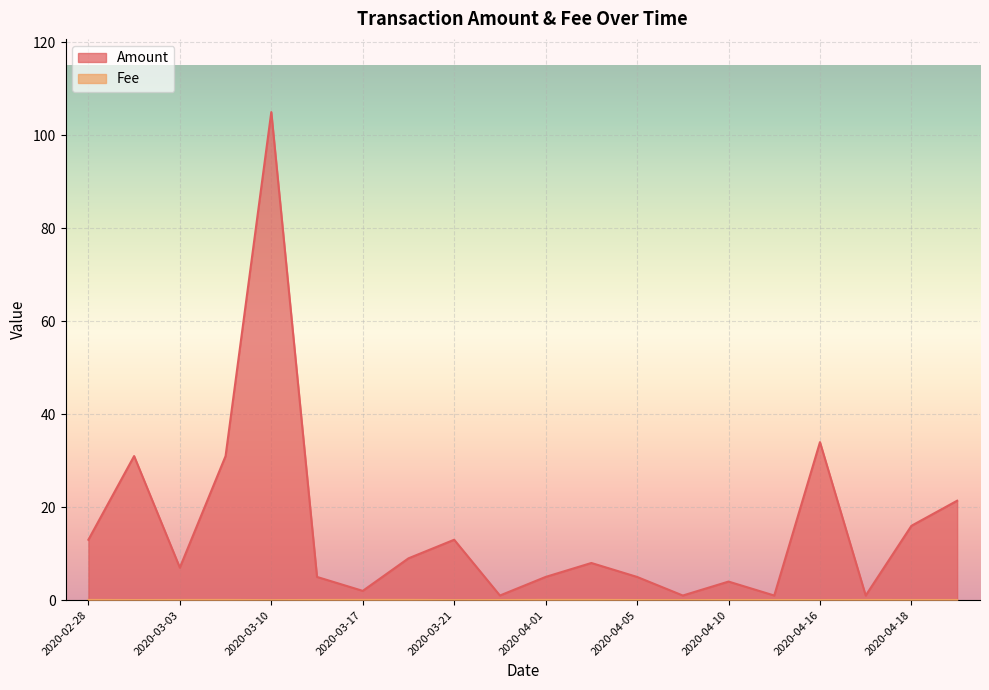

The Amount series shows 5.0 at 2020-04-05. True or false?

True